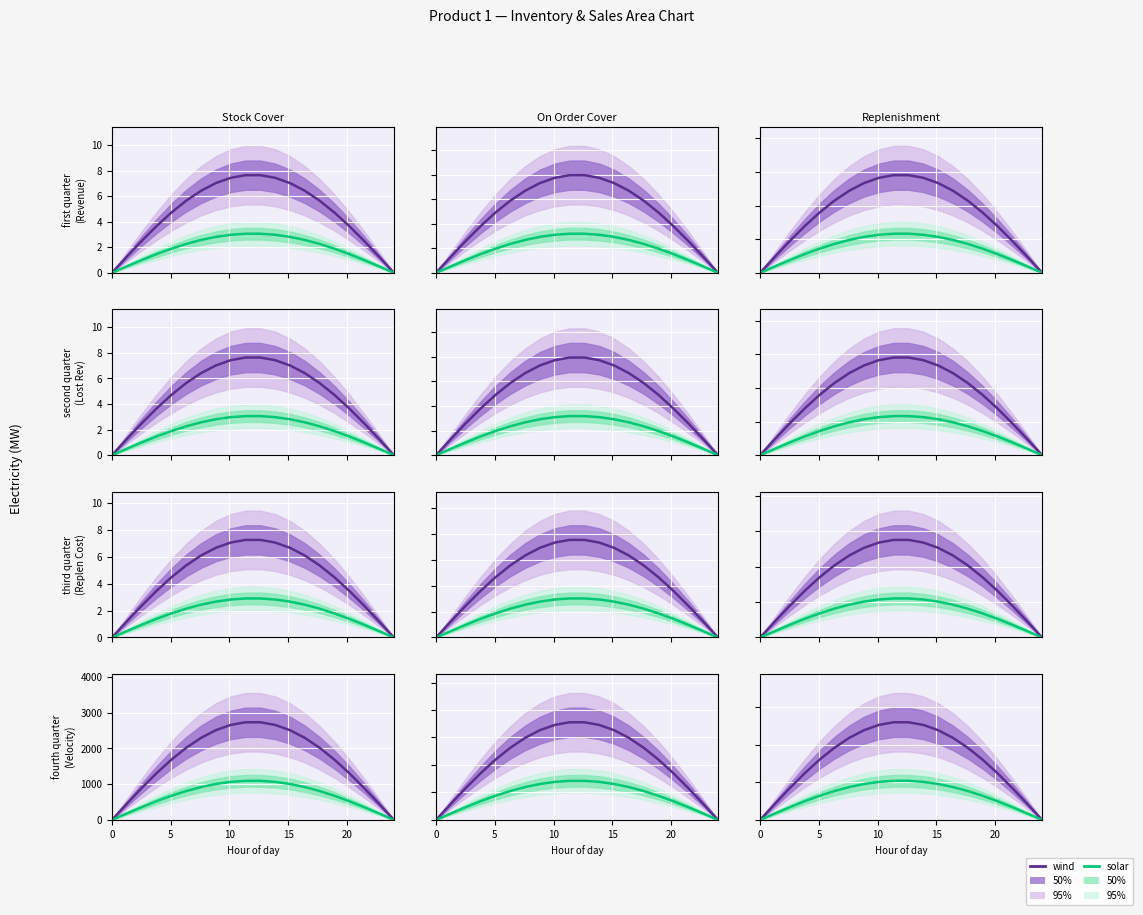

Rank the series by their average value, from lowest to highest.

solar, wind